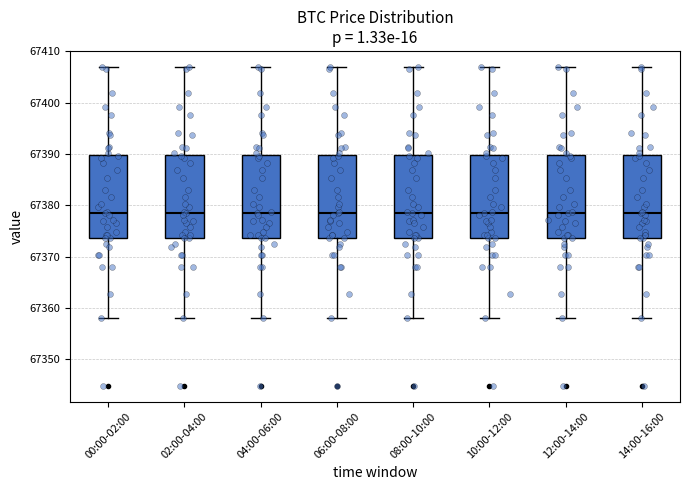

Where does the lower whisker of the box for 08:00-10:00 end on the y-axis? The values are not printed on the chart, so give them approximately, as read against the axis.

67358